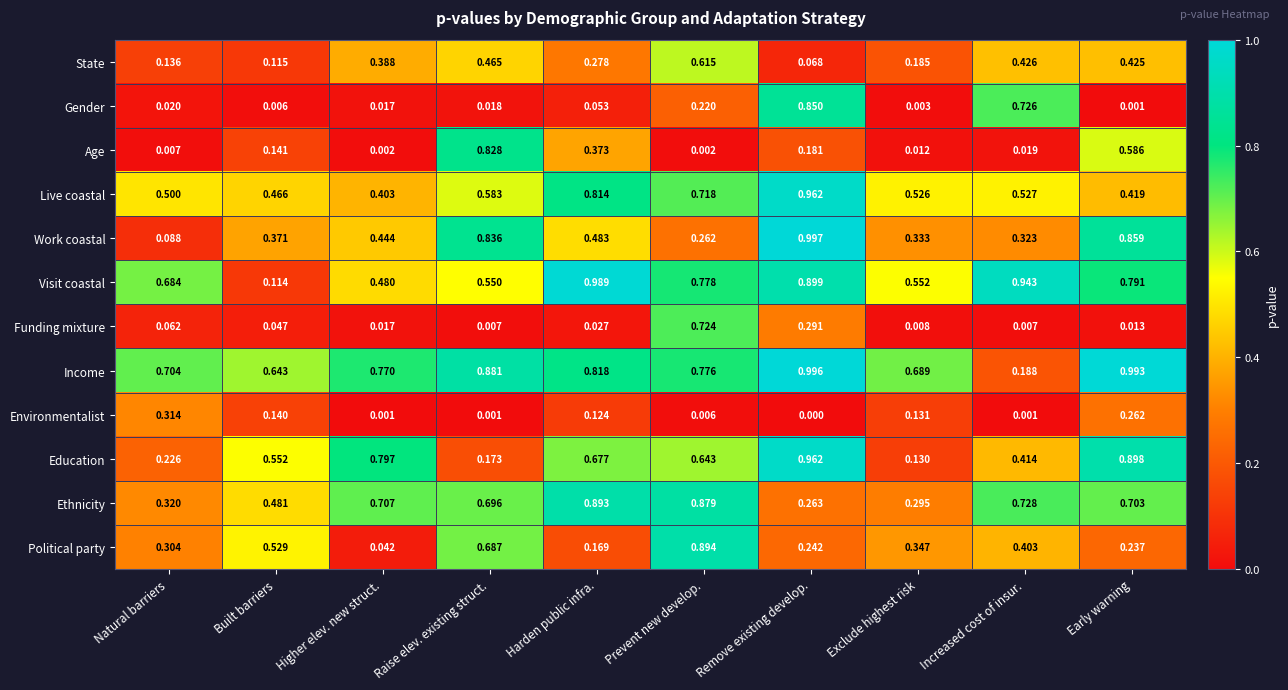

List the labels in order of Work coastal value, smallest first.

Natural barriers, Prevent new develop., Increased cost of insur., Exclude highest risk, Built barriers, Higher elev. new struct., Harden public infra., Raise elev. existing struct., Early warning, Remove existing develop.